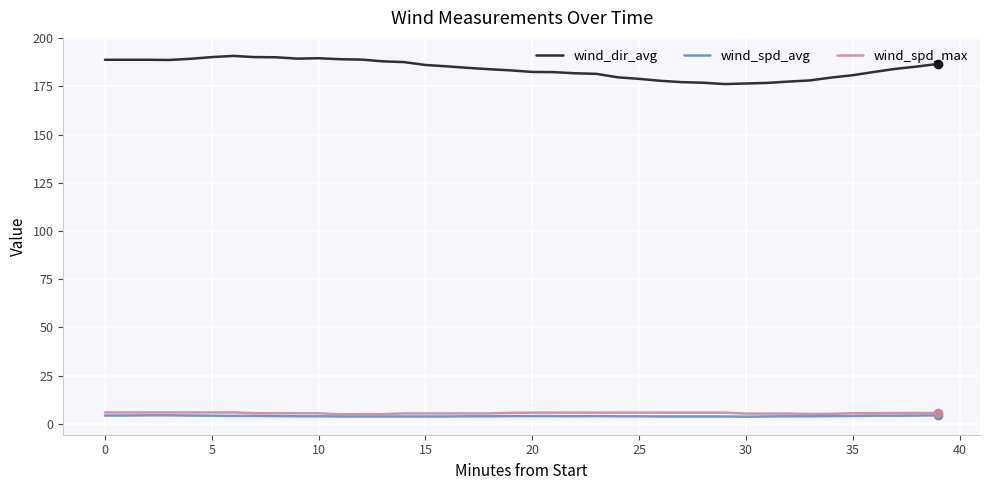

True or false: wind_spd_avg and wind_dir_avg intersect in this chart.

False